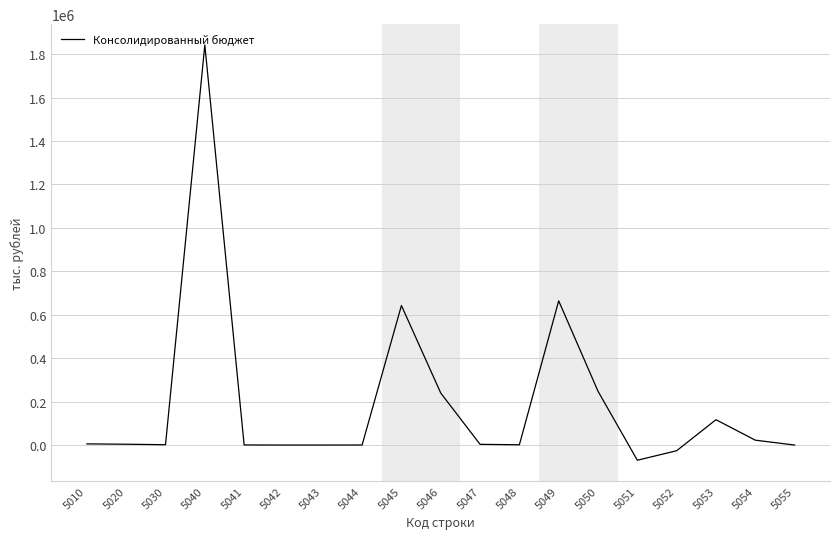

What is the smallest value displayed?

-69934